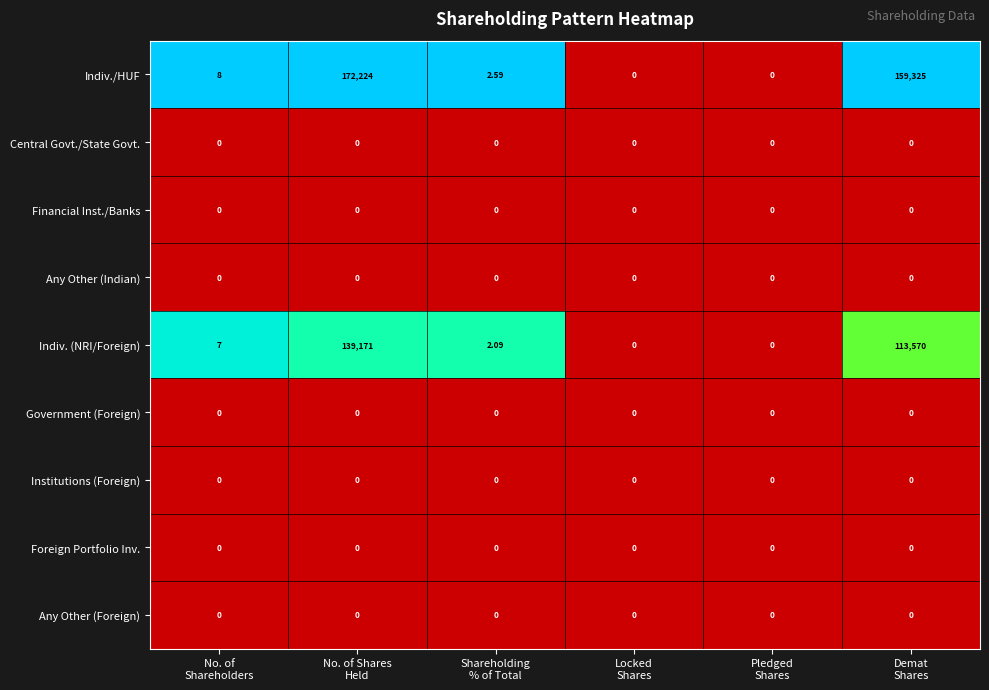

Which series has the widest spread of values?

Indiv./HUF